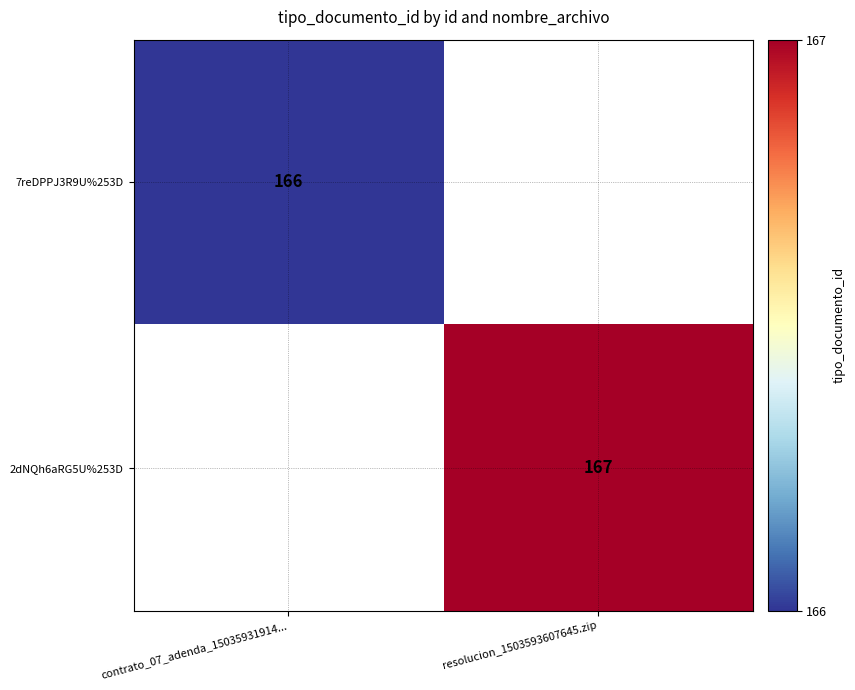

Is the value of 2dNQh6aRG5U%253D at resolucion_1503593607645.zip greater than the value of 7reDPPJ3R9U%253D at contrato_07_adenda_15035931914...?

Yes